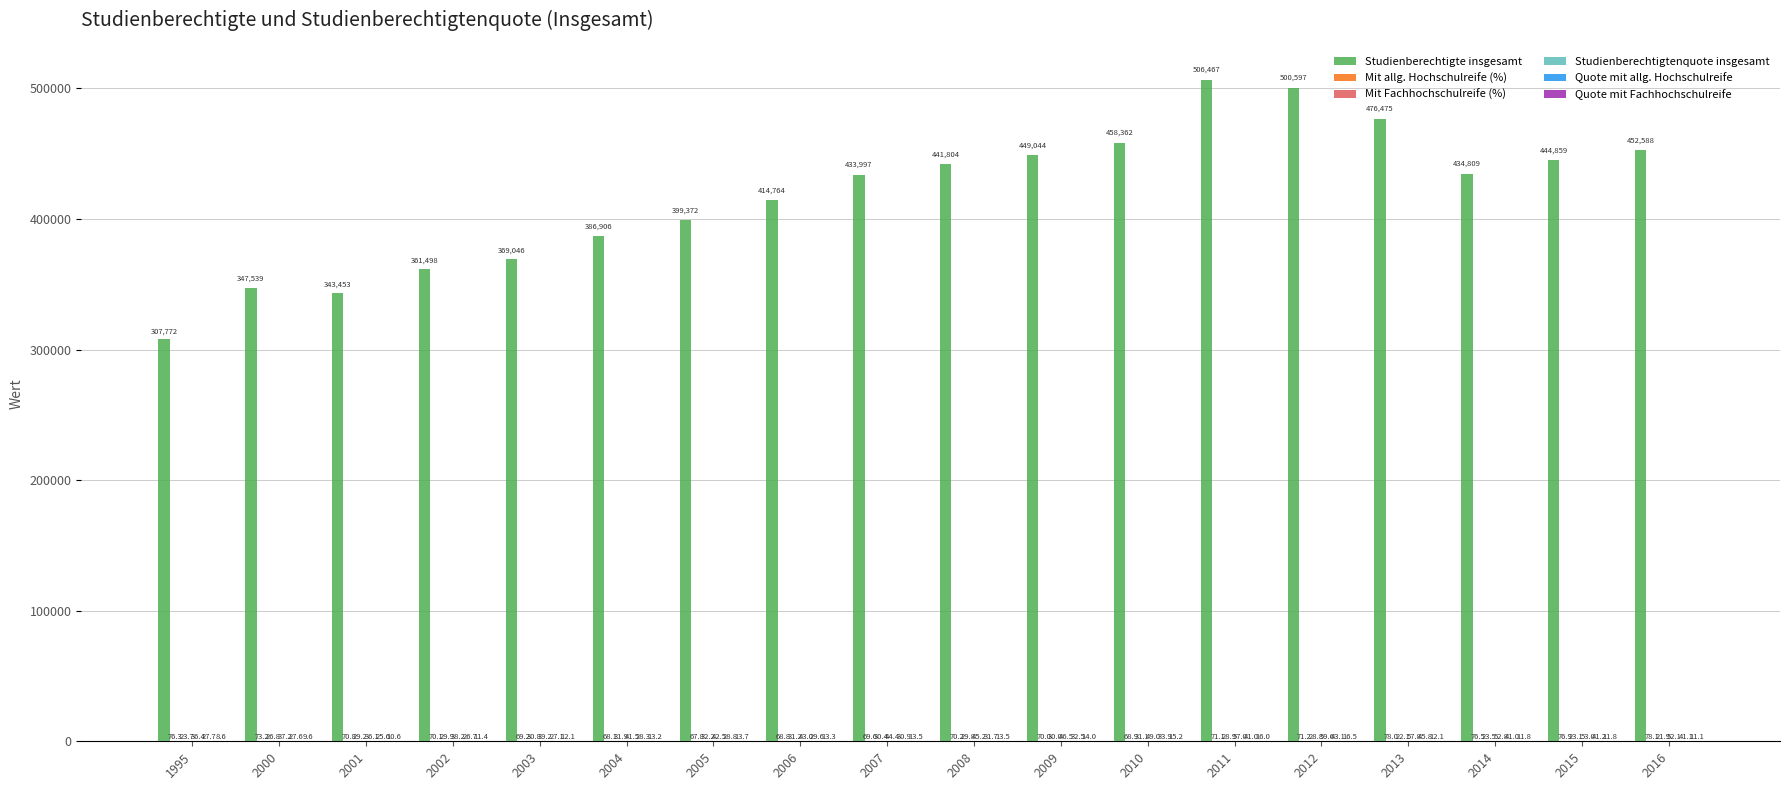

What is the maximum value for Studienberechtigte insgesamt?

506467.0